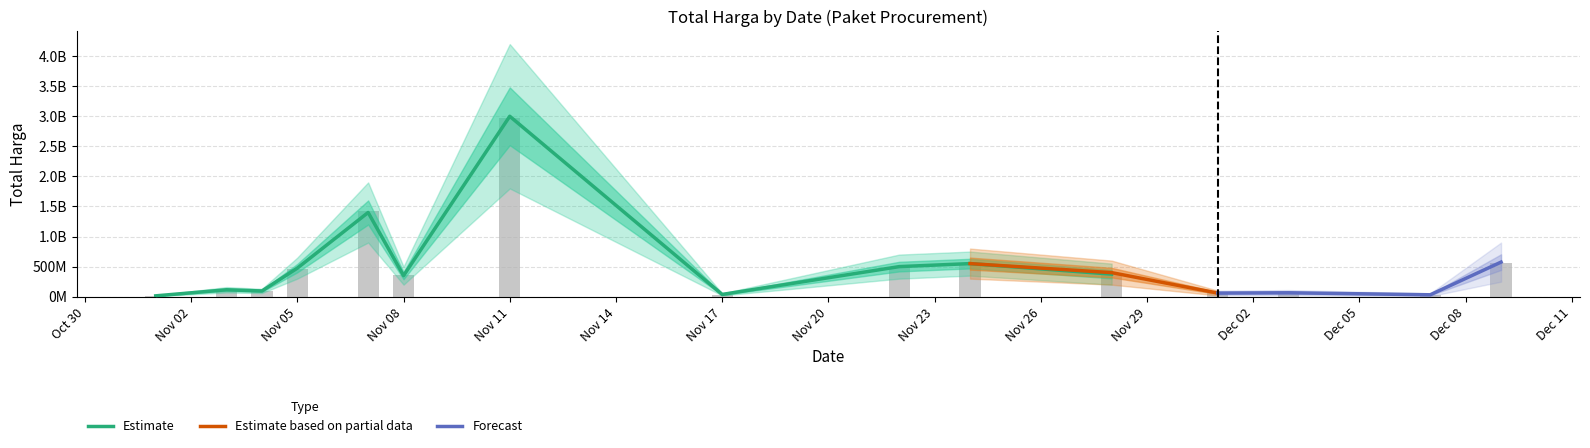

Reading left to right, extract all data points from this chart.

12787500	112614270	90672075	464002100	1425867900	360565000	2978933240	34292000	493000000	541927200	373404000	56152800	51601000	27412000	559971000